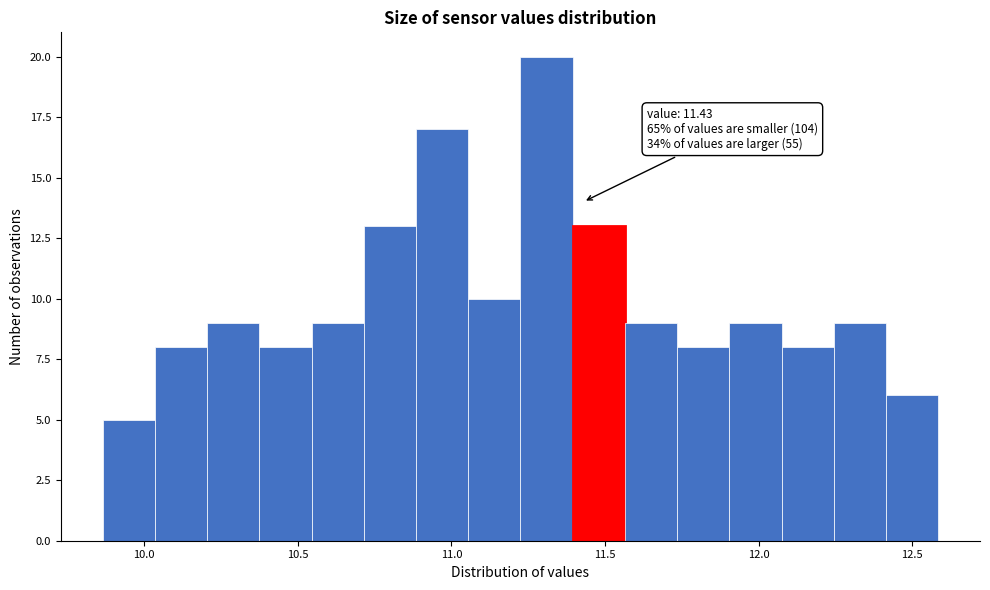

Around what value on the x-axis is the tallest bar? Give the approximate position of its centre, as read against the axis.

11.30